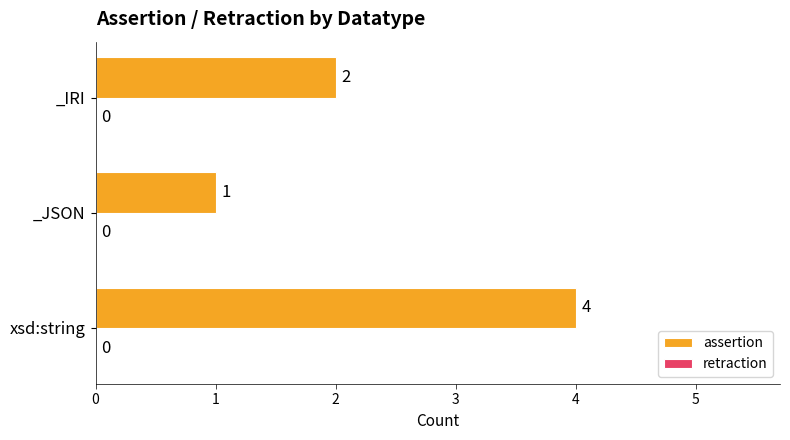

Rank the categories by value from highest to lowest.

xsd:string, _IRI, _JSON